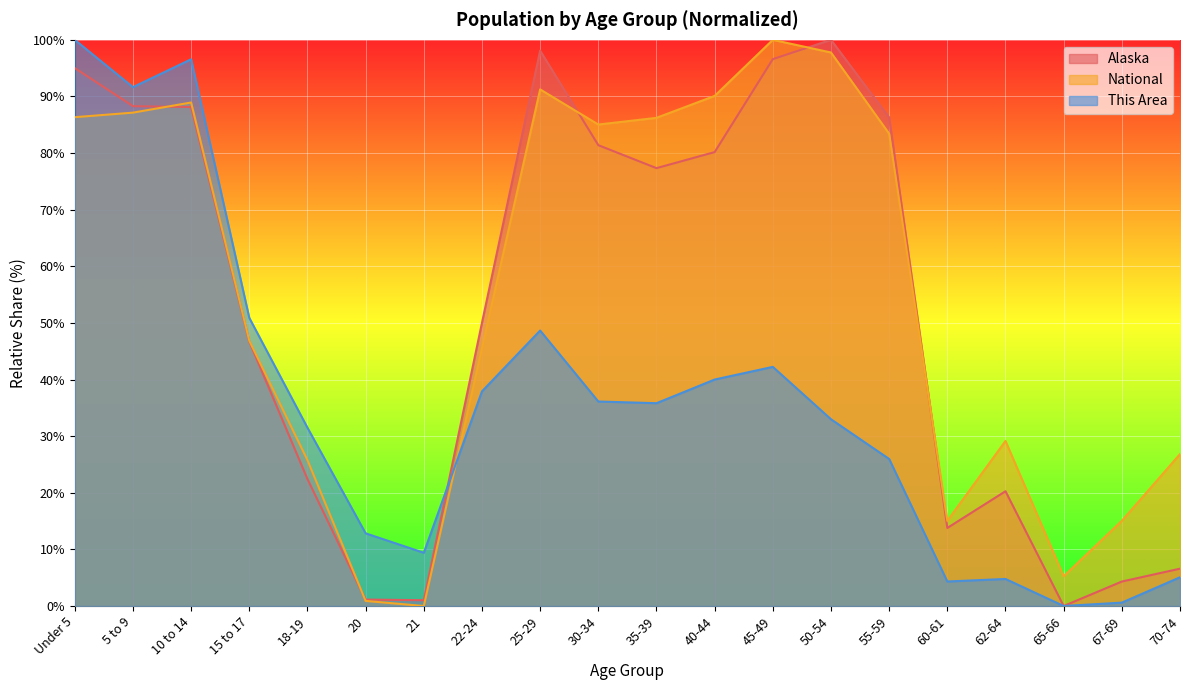

What is the label of the 14th point from the right?

21